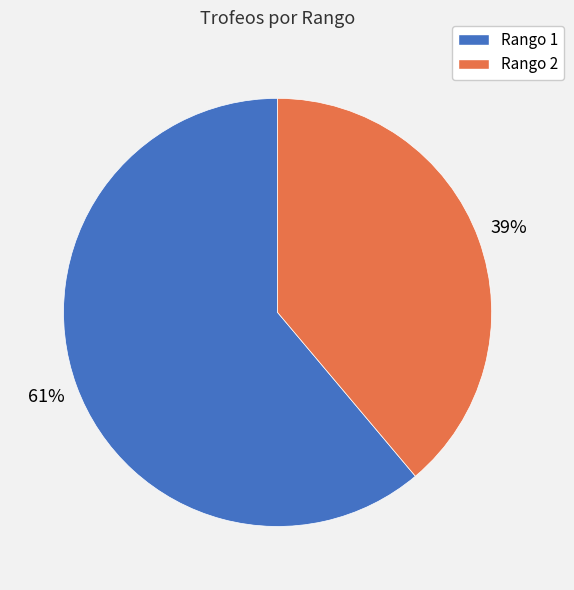

How many slices are in this pie chart?

2